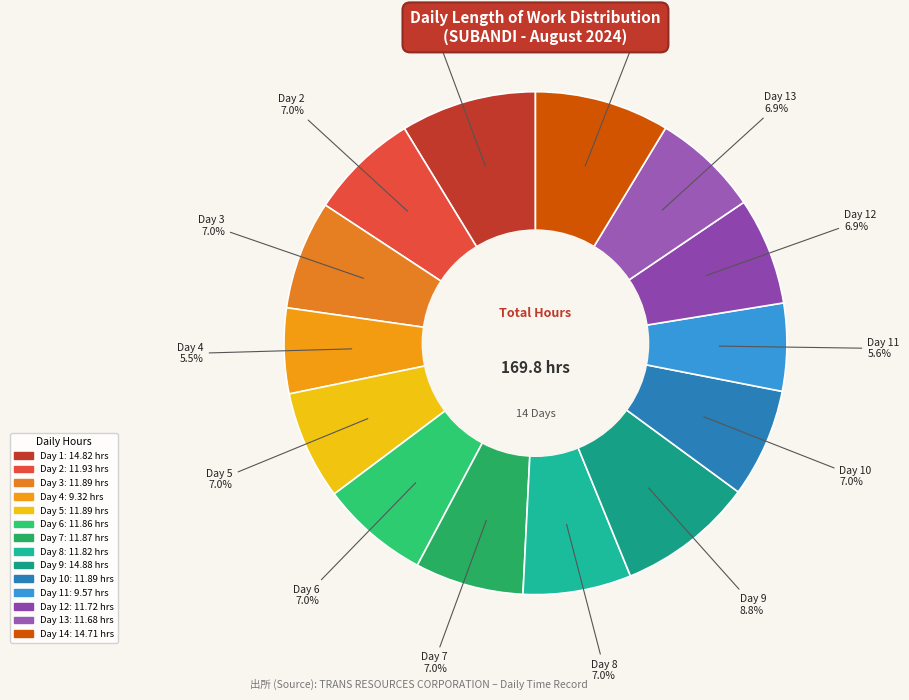

How many segments does this pie chart have?

14